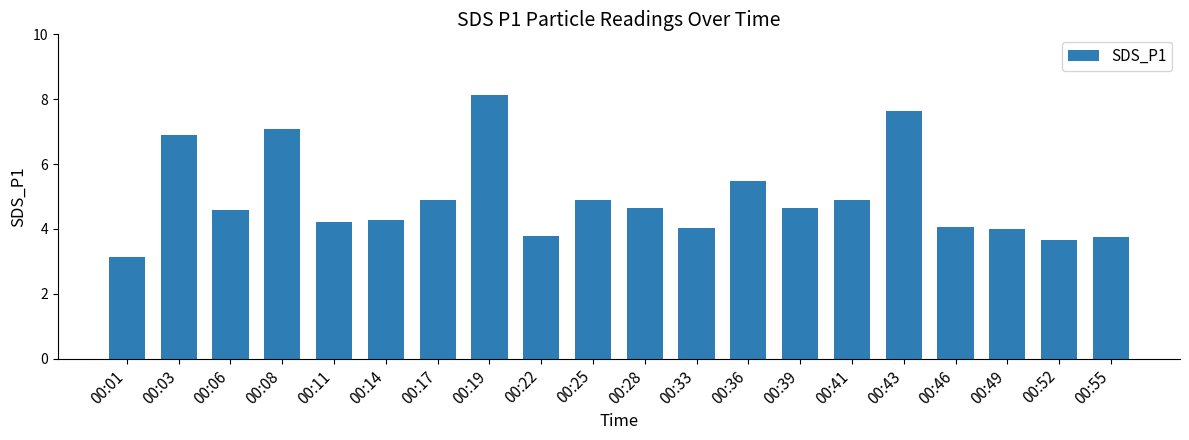

What is the value of the 4th bar from the left?

7.1